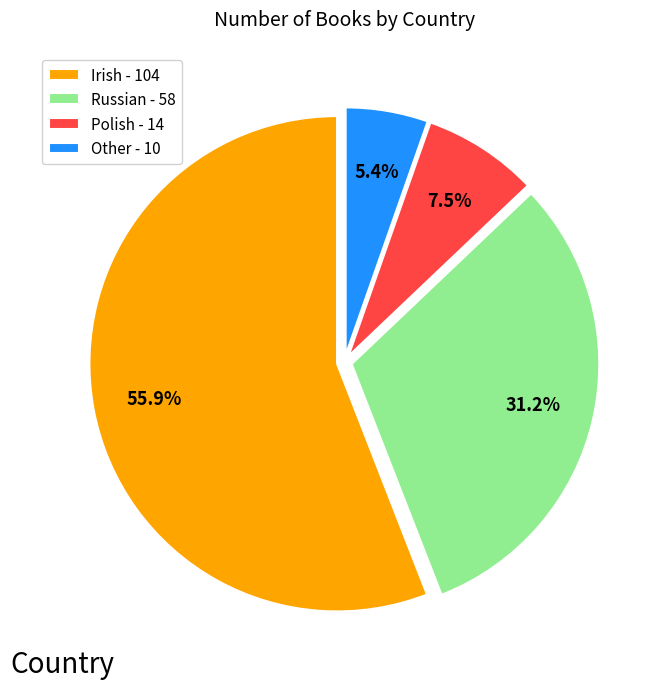

Between Irish and Russian, which is larger?

Irish